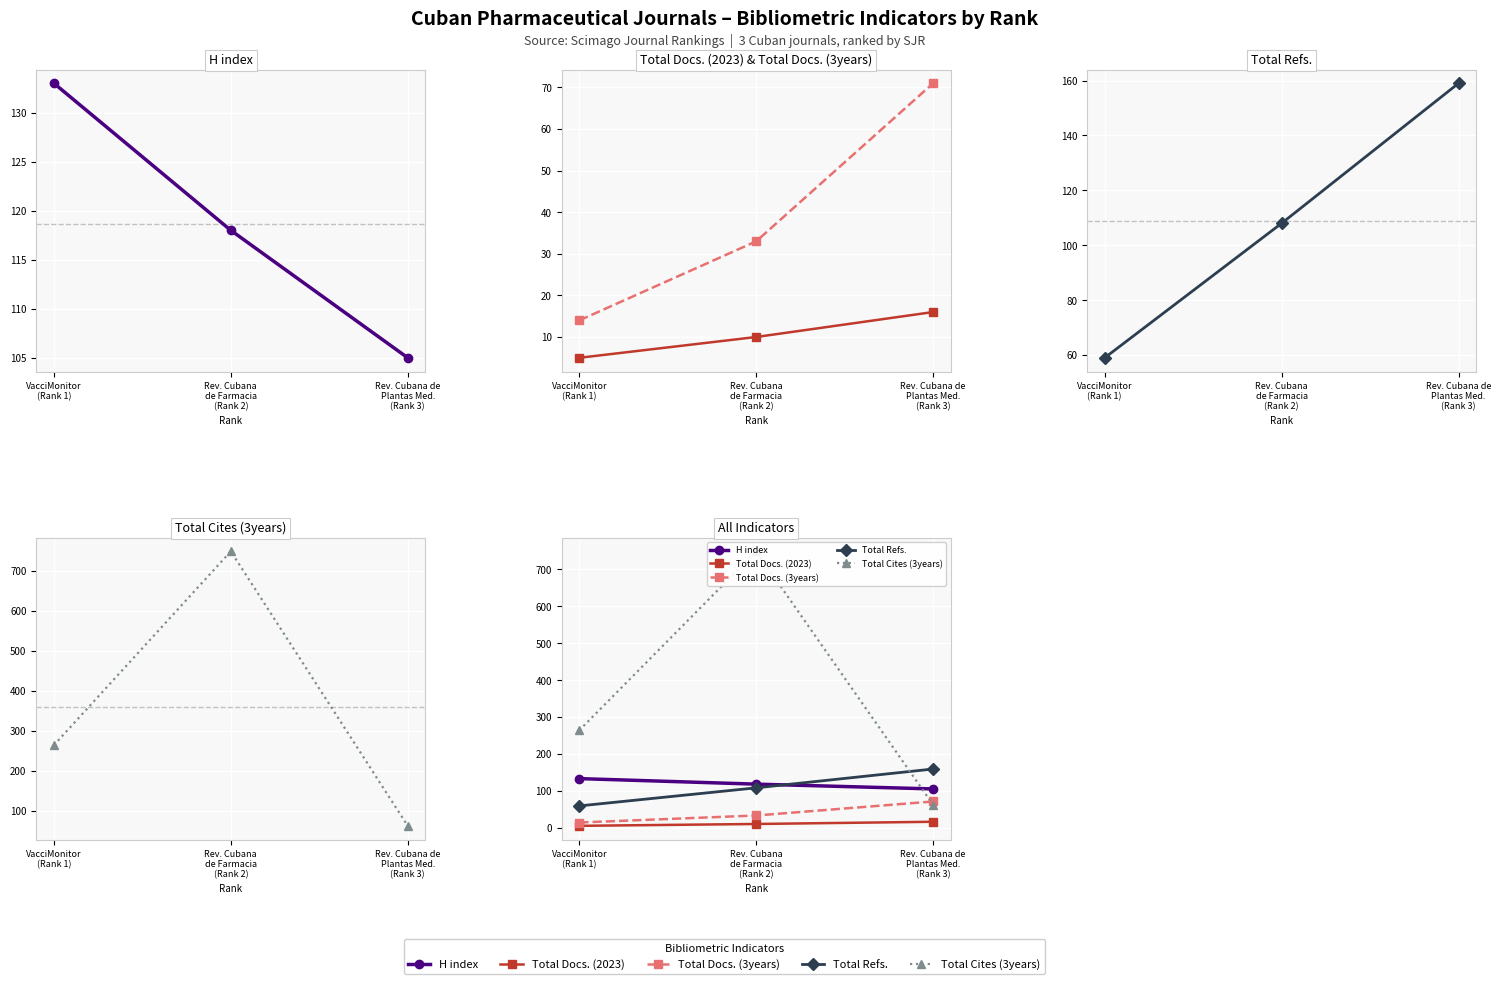

List the labels in order of Total Cites (3years) value, smallest first.

Rev. Cubana de
Plantas Med.
(Rank 3), VacciMonitor
(Rank 1), Rev. Cubana
de Farmacia
(Rank 2)